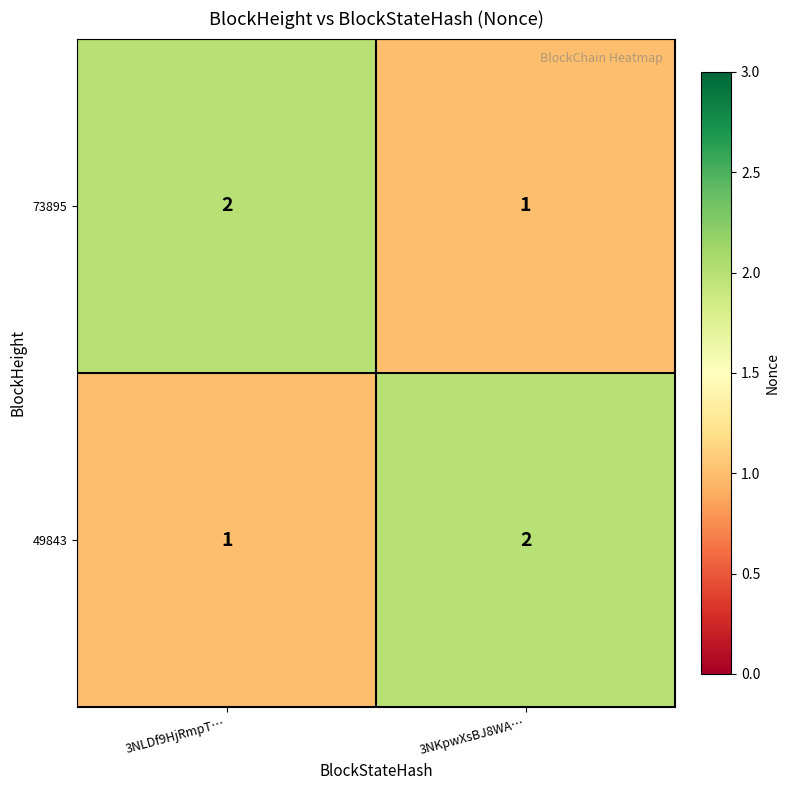

Reading right to left, extract all data points from this chart.

73895: 3NKpwXsBJ8WA…=1	3NLDf9HjRmpT…=2
49843: 3NKpwXsBJ8WA…=2	3NLDf9HjRmpT…=1